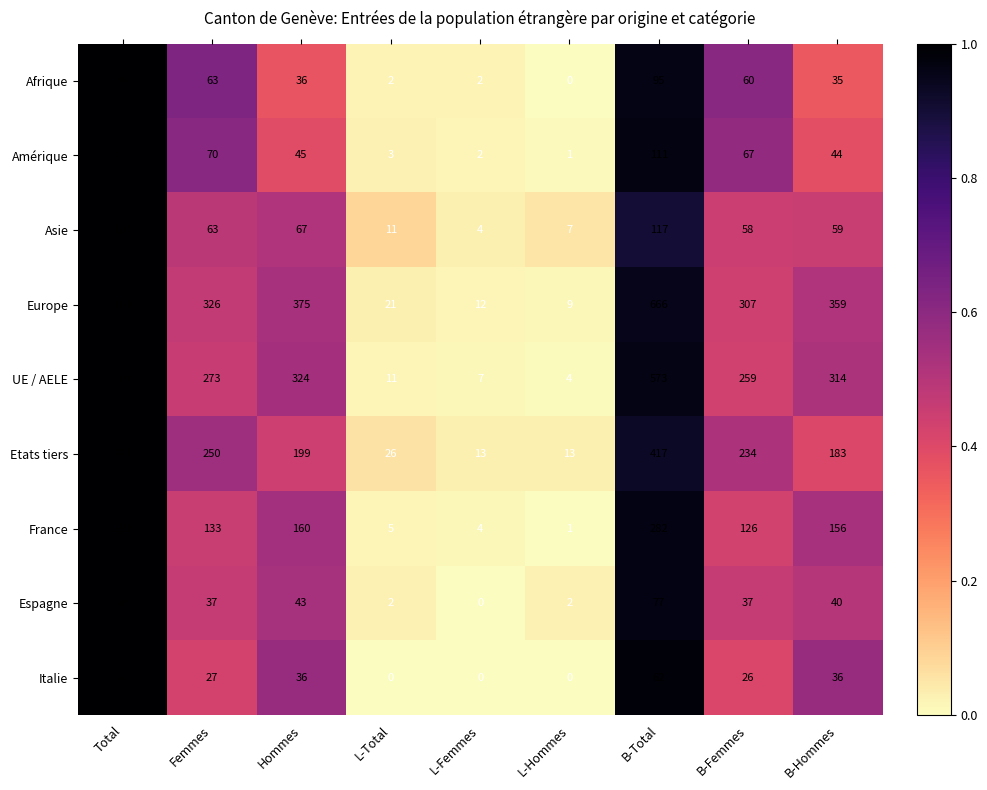

What is the difference between the highest and lowest values at L-Hommes?

13